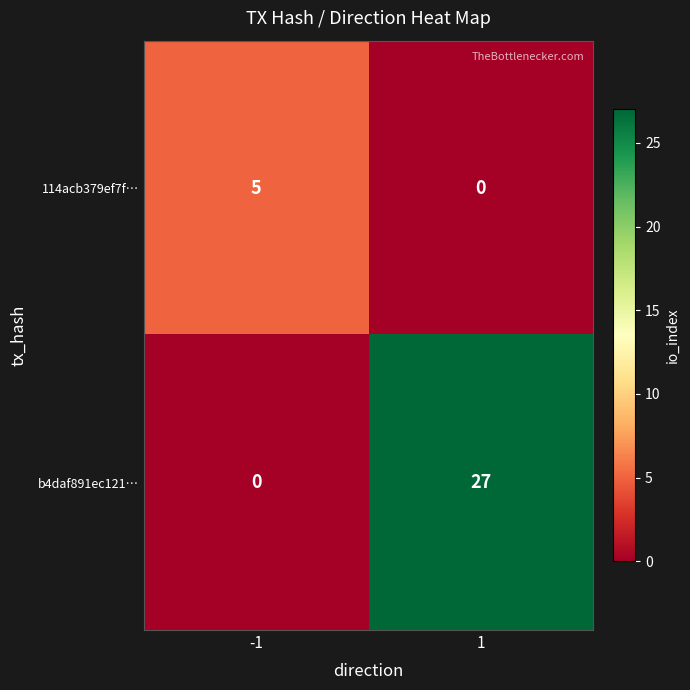

What is the total value across all series at 1?

27